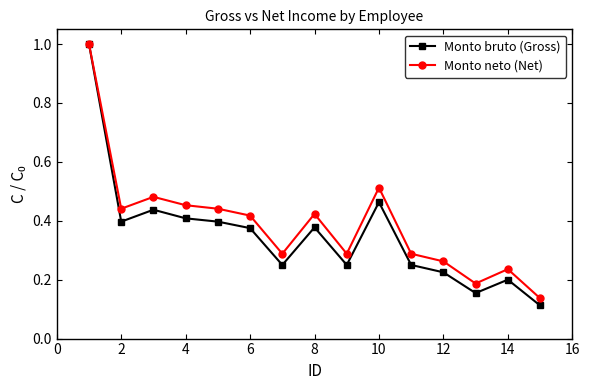

At how many categories does at least one series exceed 0?

15